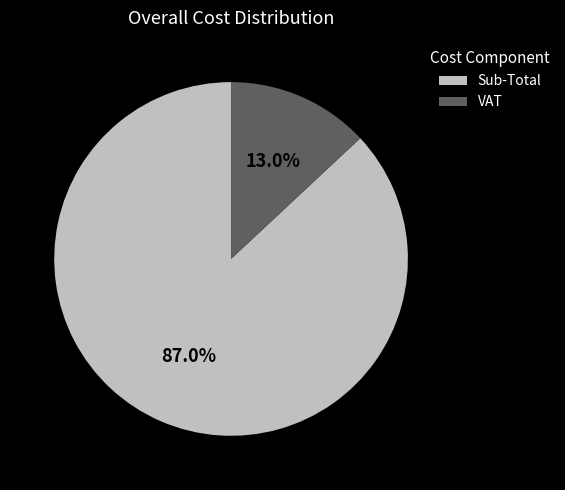

Count the number of slices in the pie.

2